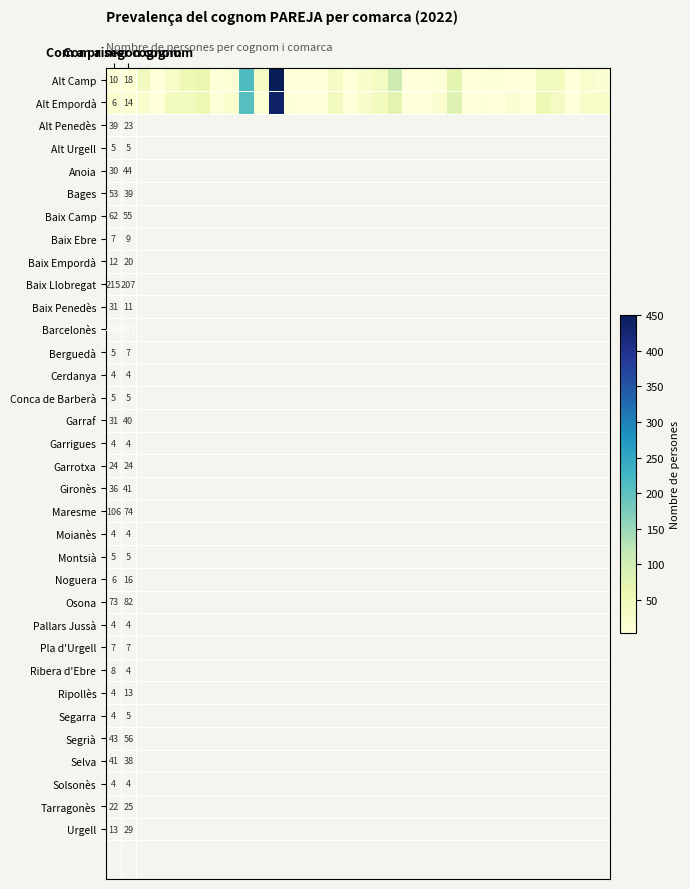

What is the total value across all series at 5?

92